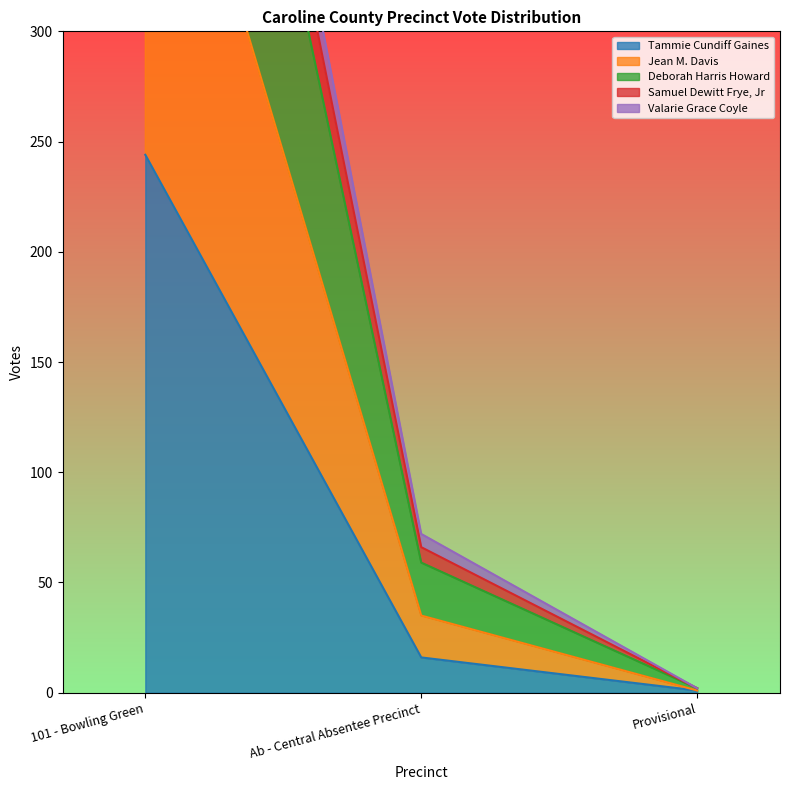

Which series has the largest total across all categories?

Deborah Harris Howard